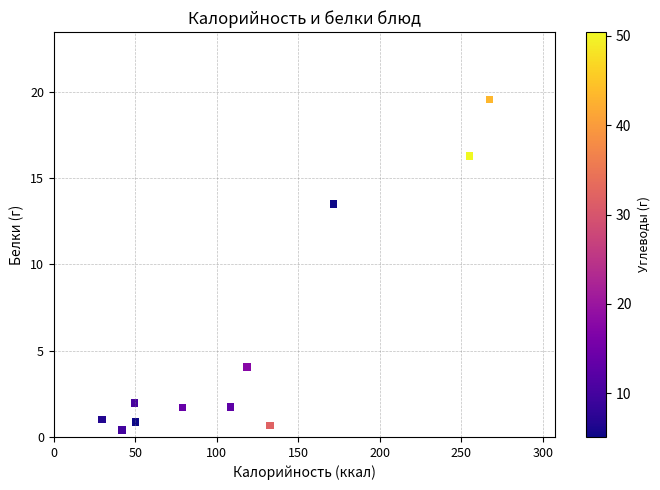

What Y value in the scatter plot is closest to 9?

13.5